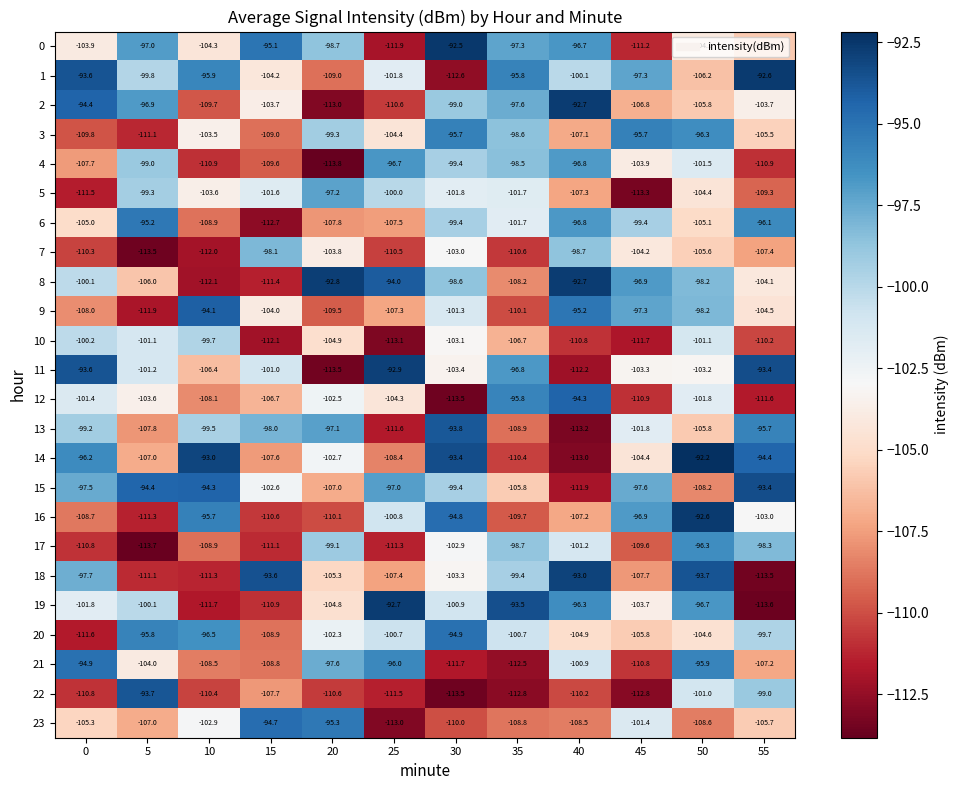

Which series has the widest spread of values?

19